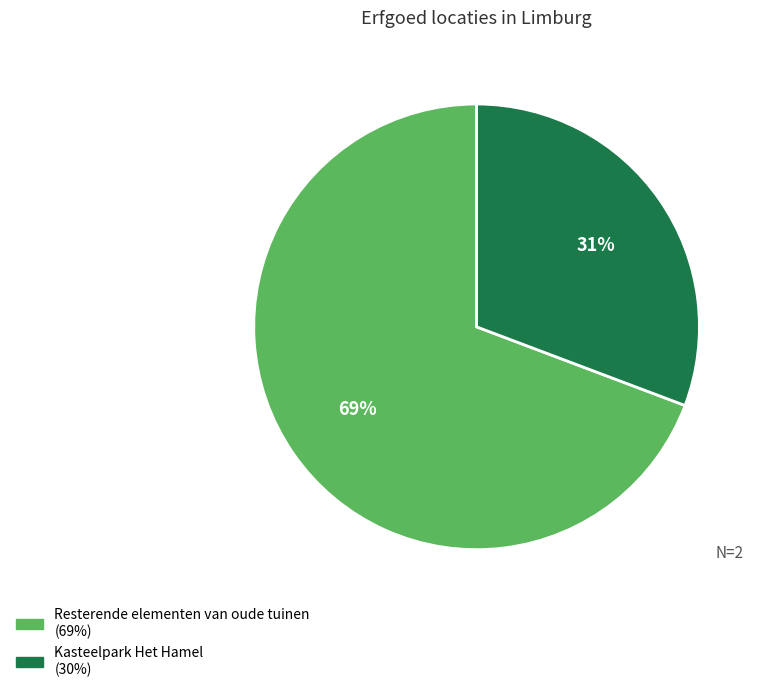

Do Kasteelpark Het Hamel and Resterende elementen van oude tuinen together represent more than half of the pie?

Yes